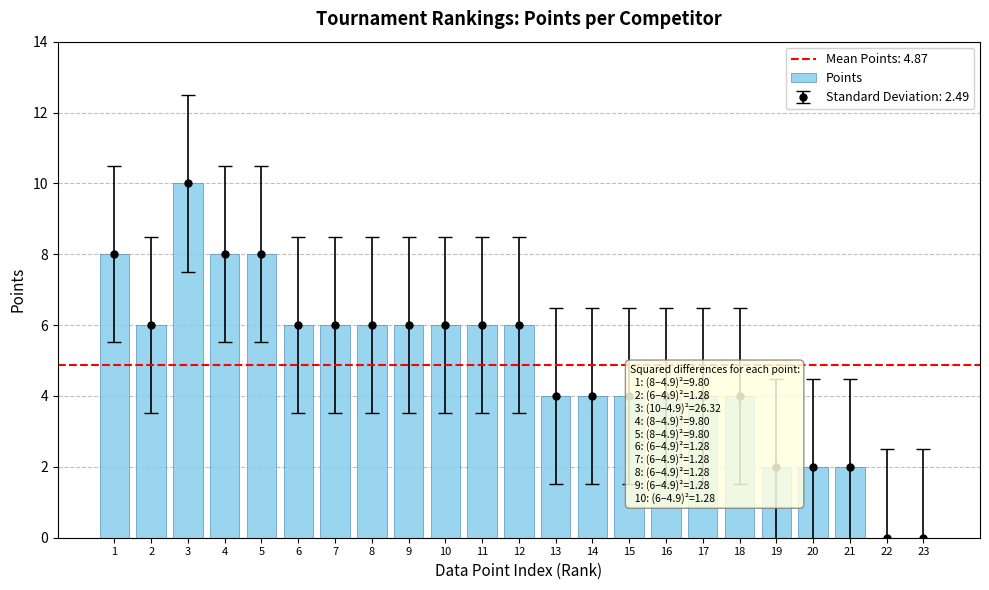

What is the difference between the second highest and second lowest values?

8